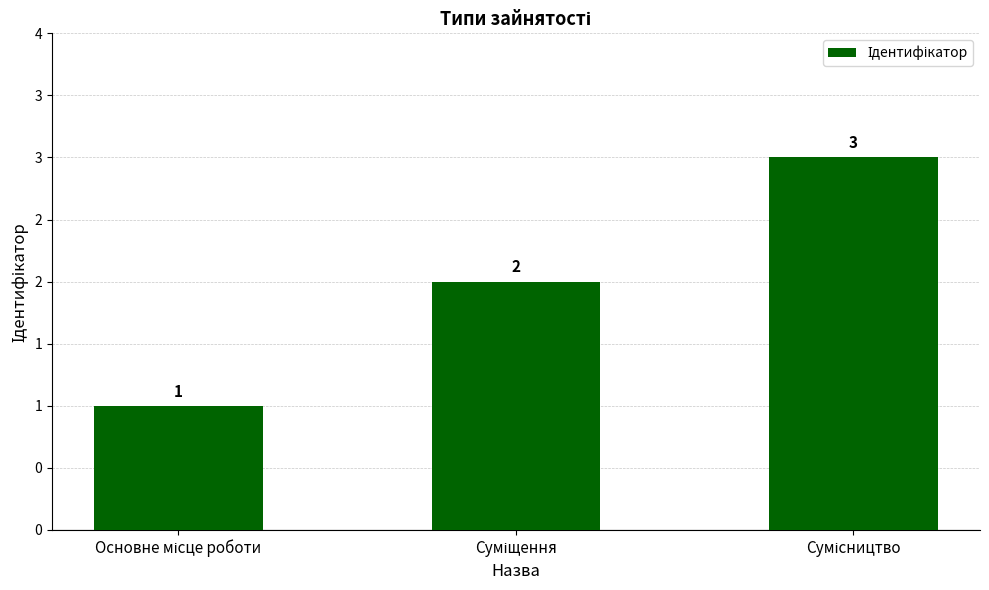

What is the sum of all values?

6